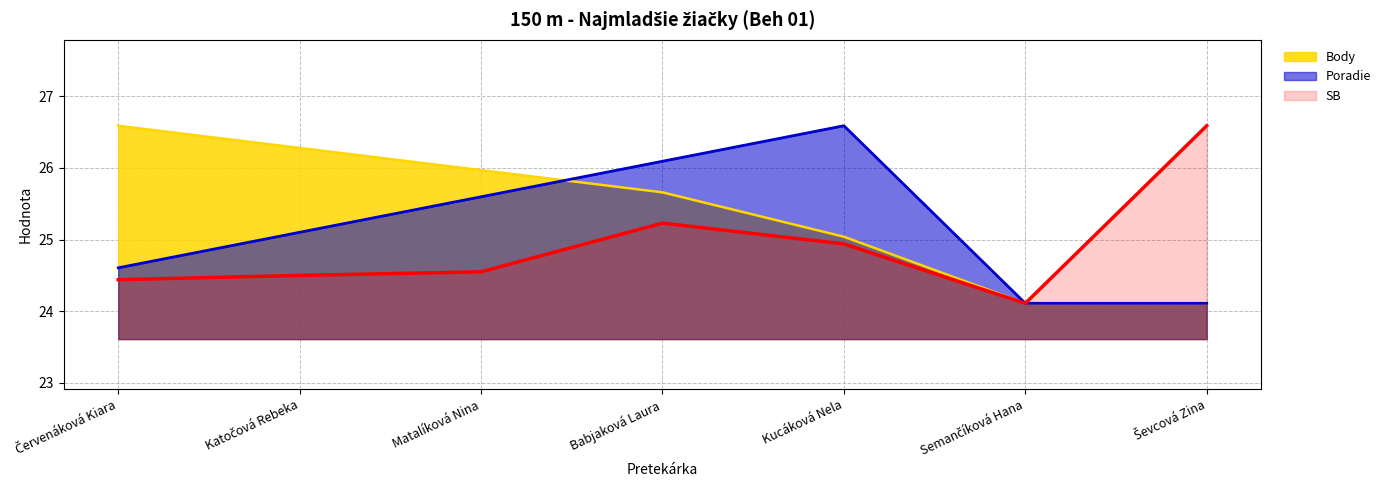

In Poradie, how many points are higher than both neighbors (excluding endpoints)?

1